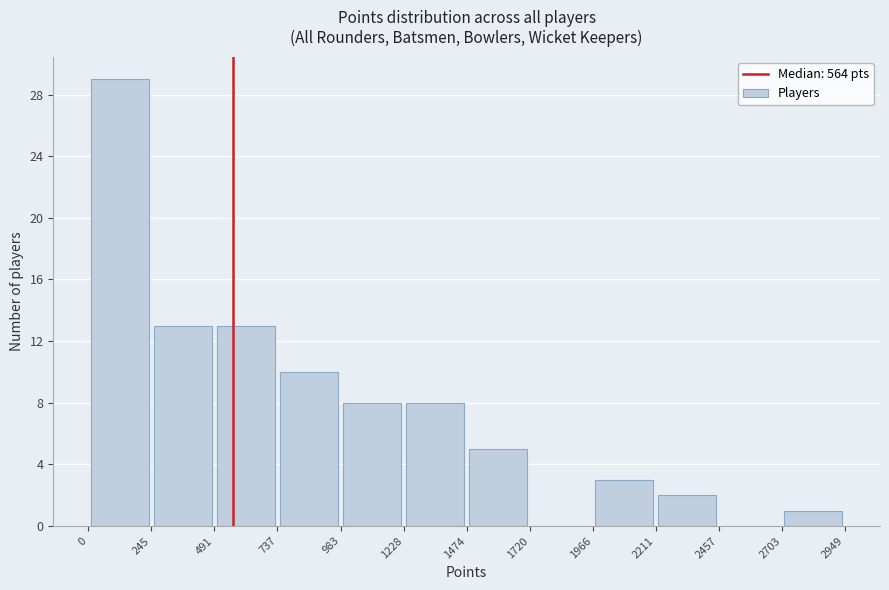

Over which range of the x-axis is the bar tallest?

0 to 245